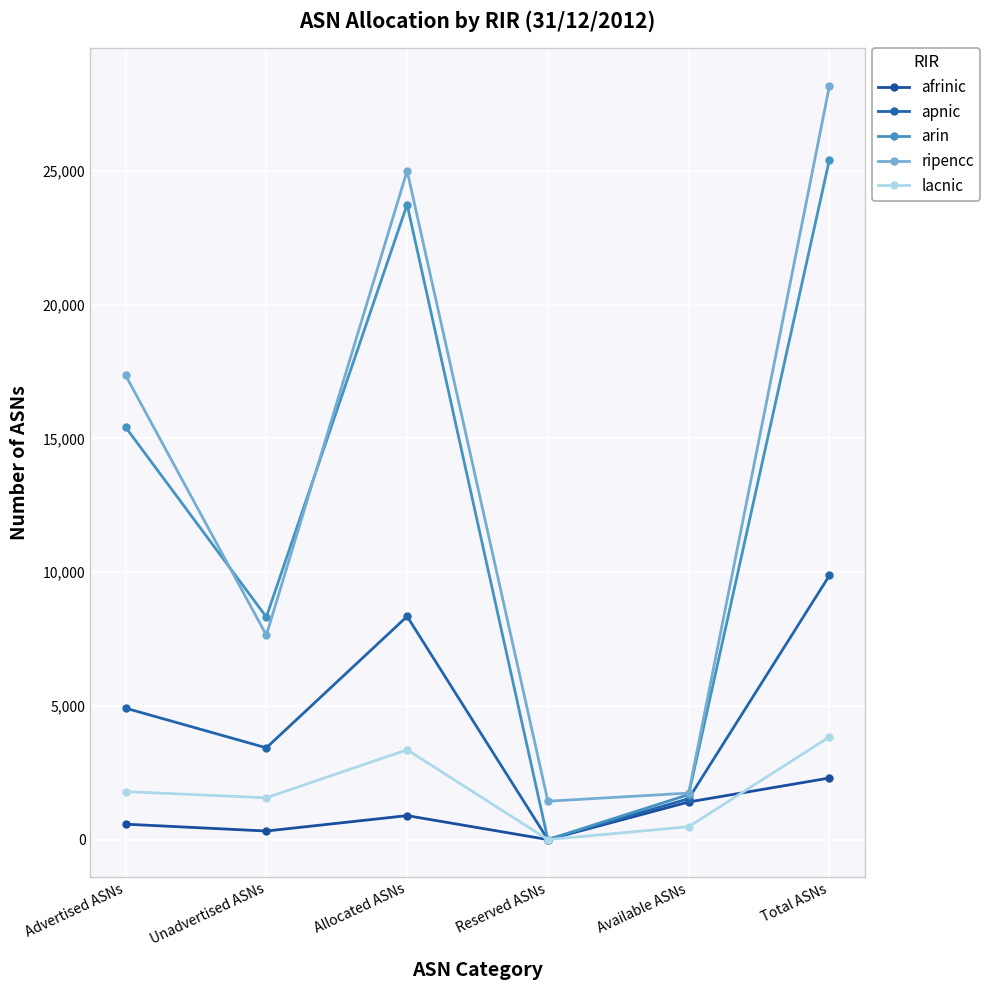

At which category does the chart reach its minimum across all series?

Reserved ASNs